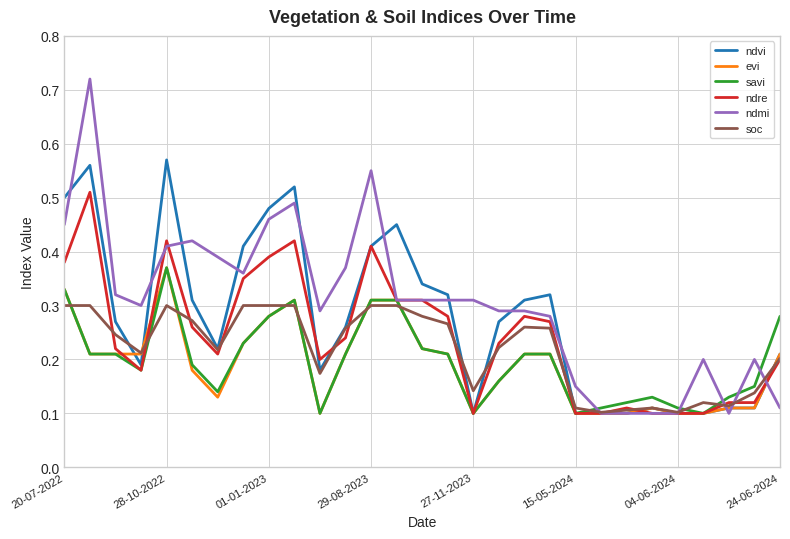

Which series has the widest spread of values?

ndmi